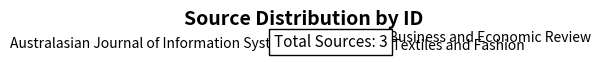

Combined, do Middle East Business and Economic Review and Australasian Journal of Information Systems account for over 50%?

Yes